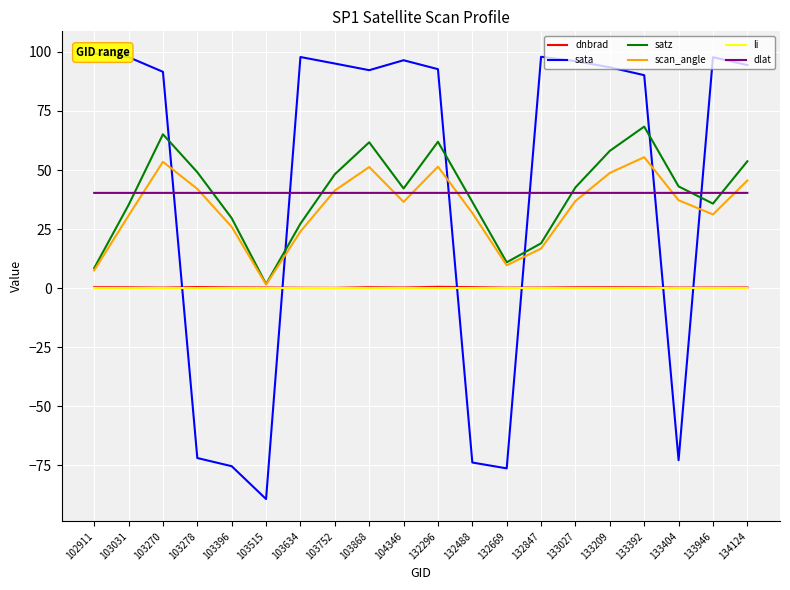

What is the total value across all series at 103515?

-45.5